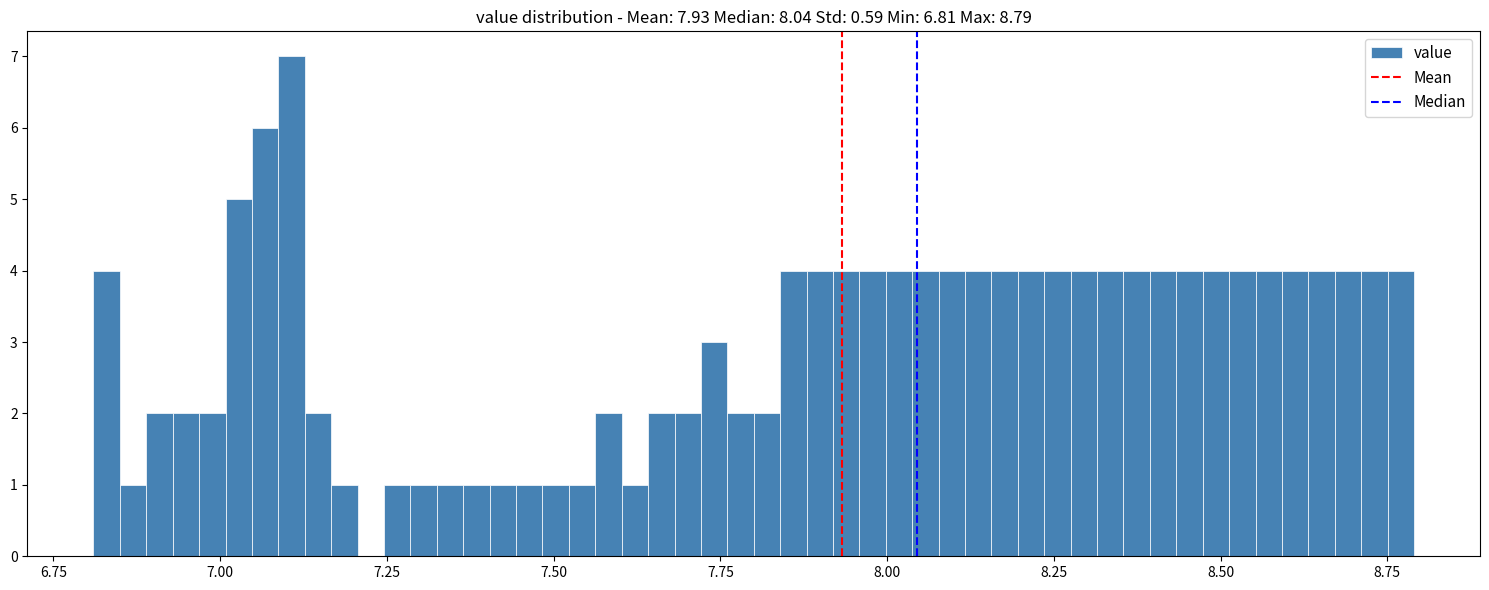

Read against the x-axis, roughly where is the centre of the tallest bar?

7.10